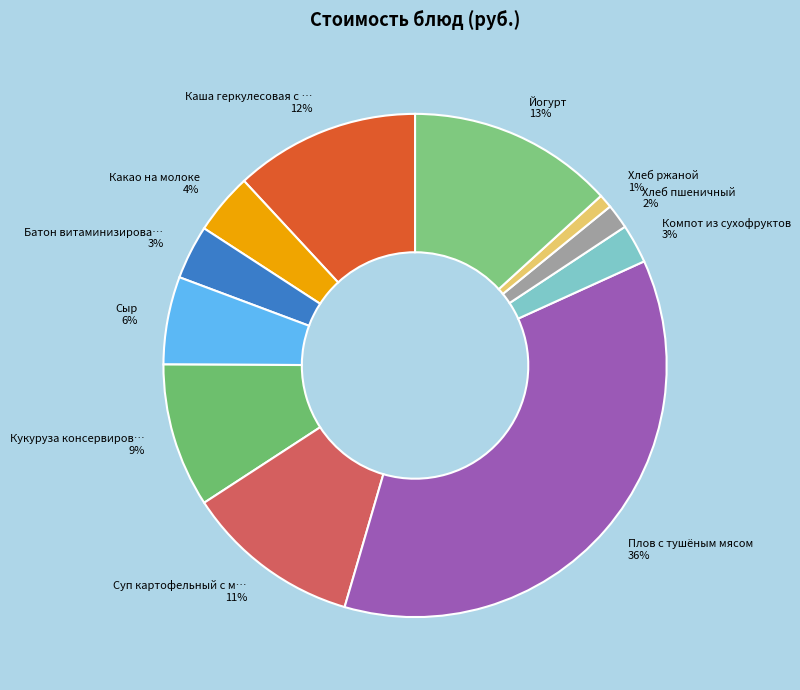

Combined, do Кукуруза консервиров… and Каша геркулесовая с … account for over 50%?

No